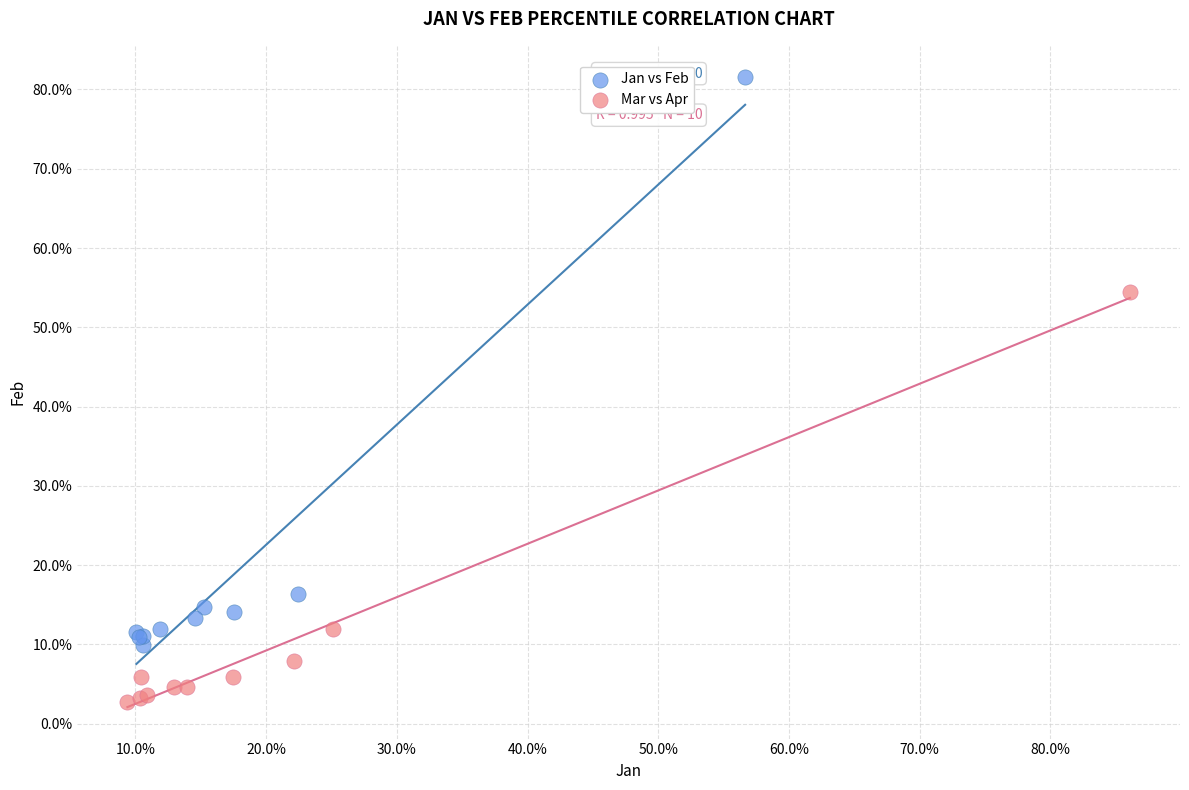

Which series contains the lowest Y value?

Mar vs Apr